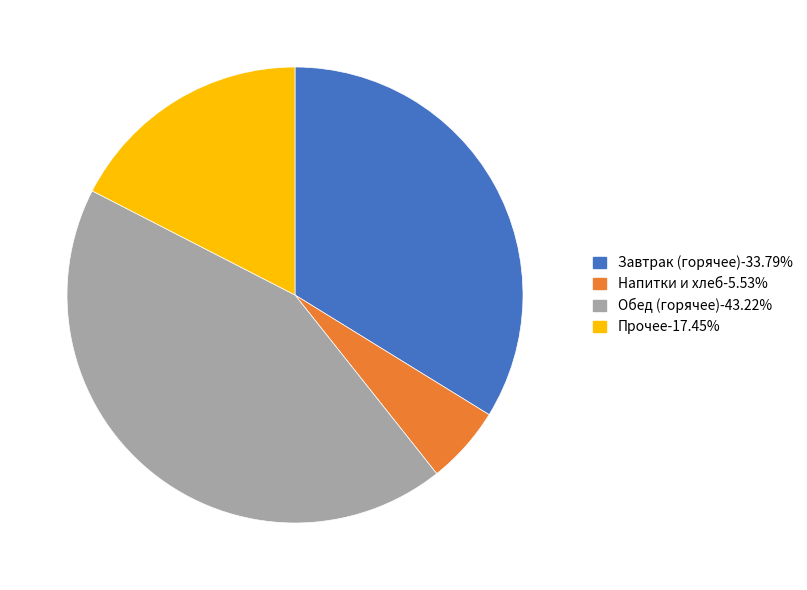

Is there a majority slice in this chart?

No